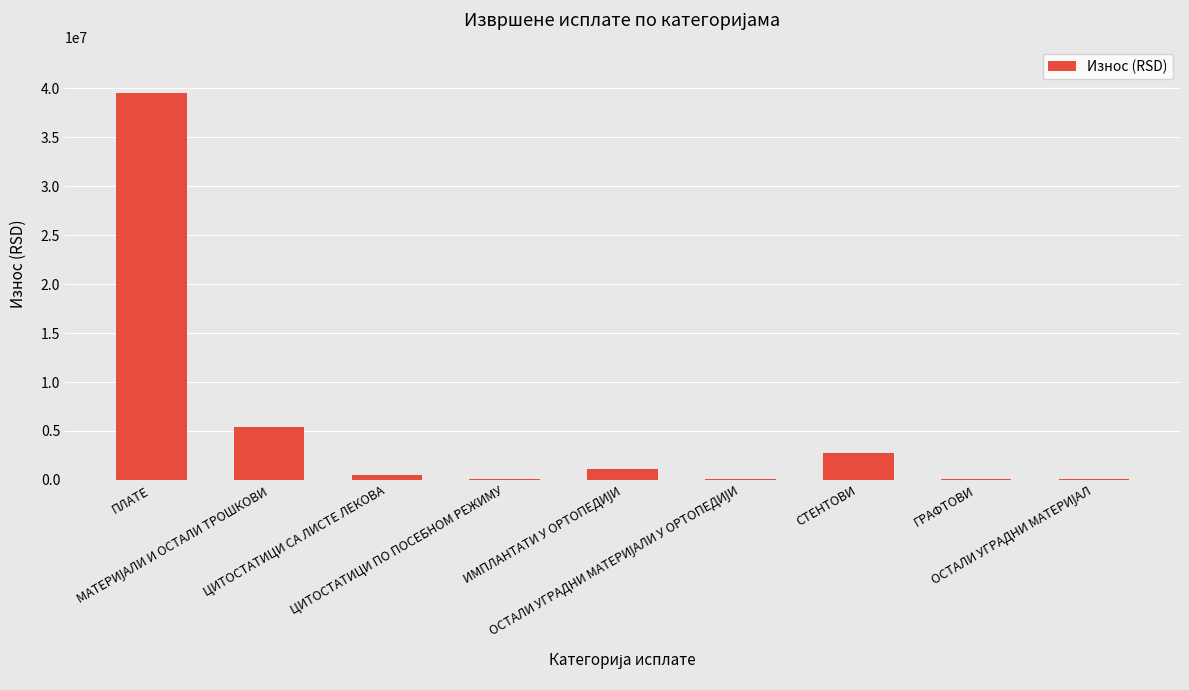

What is the greatest value displayed?

39515343.5